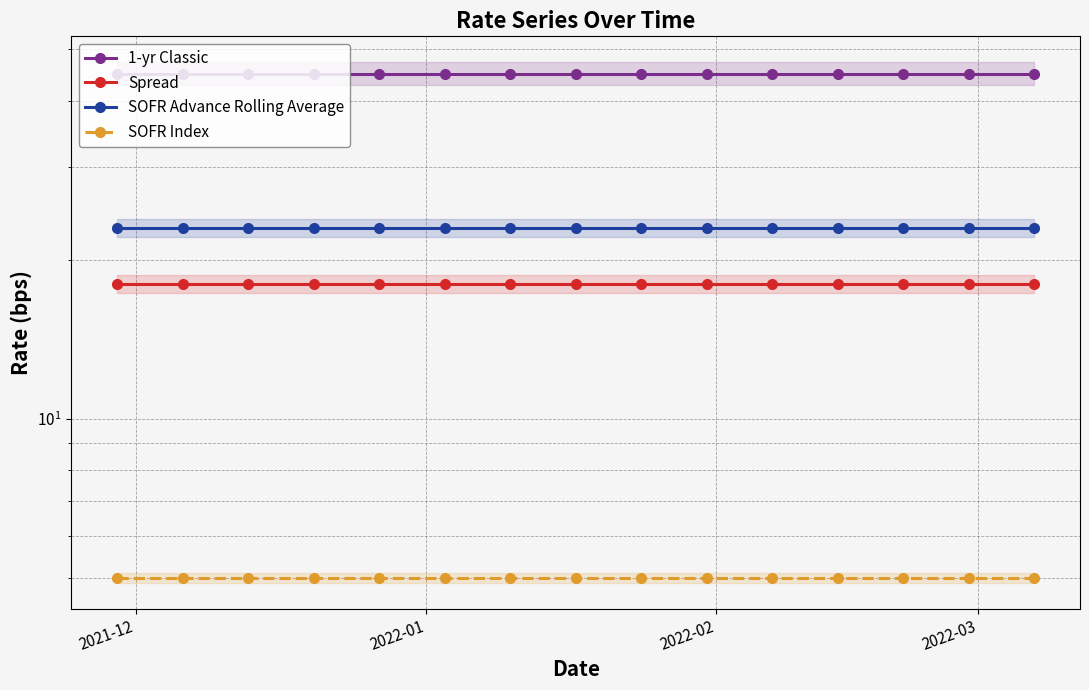

At which label does SOFR Advance Rolling Average reach its minimum?

2021-12